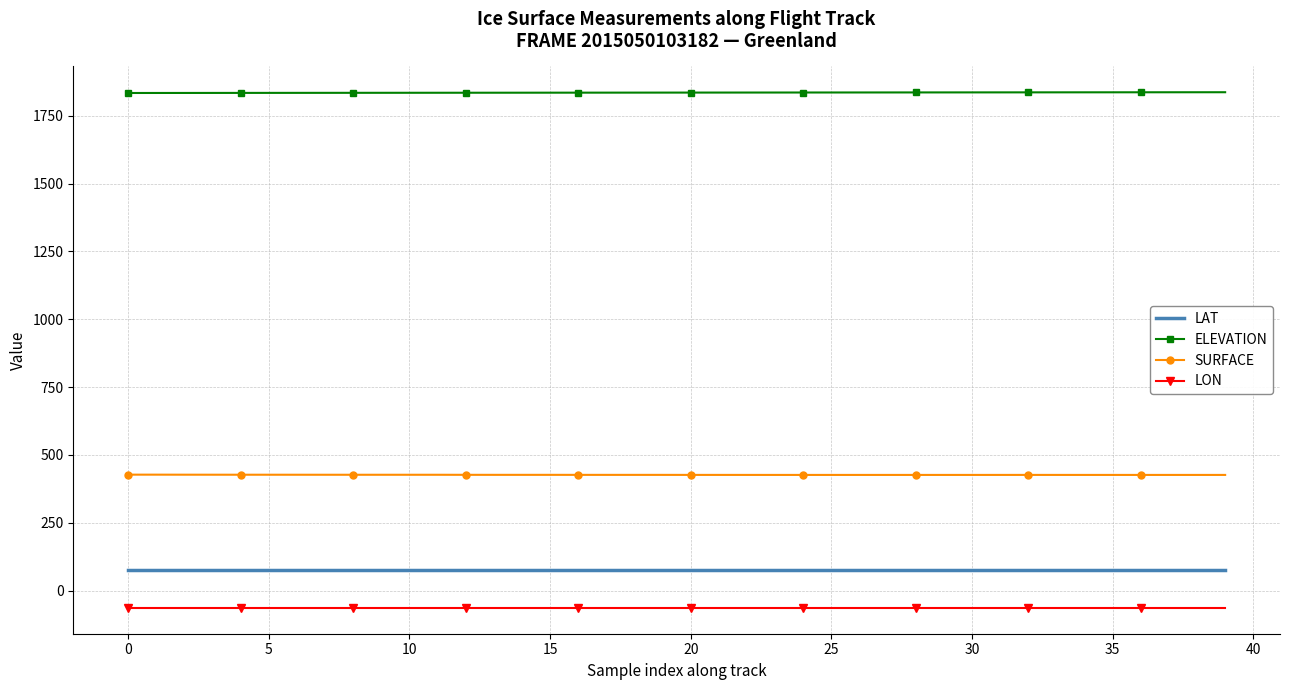

What is the maximum value for ELEVATION?

1836.5